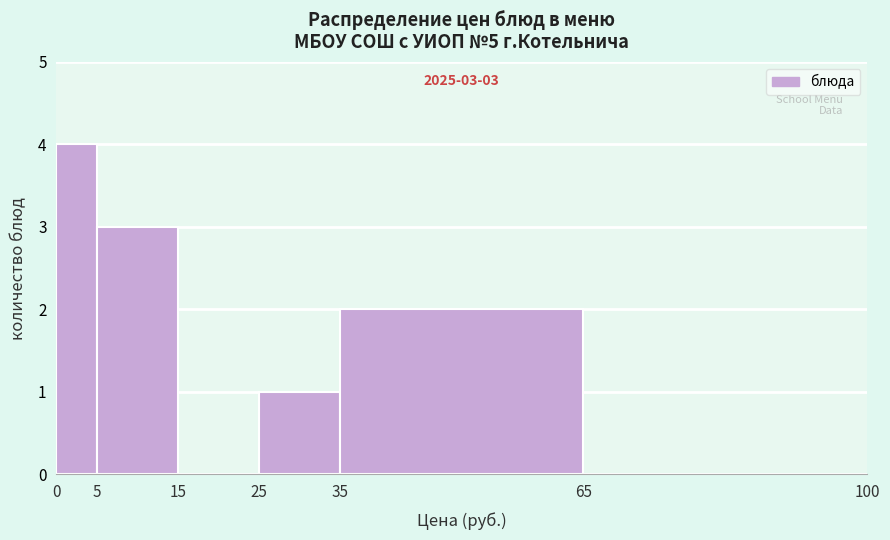

Which range on the x-axis has the tallest bar?

0 to 5